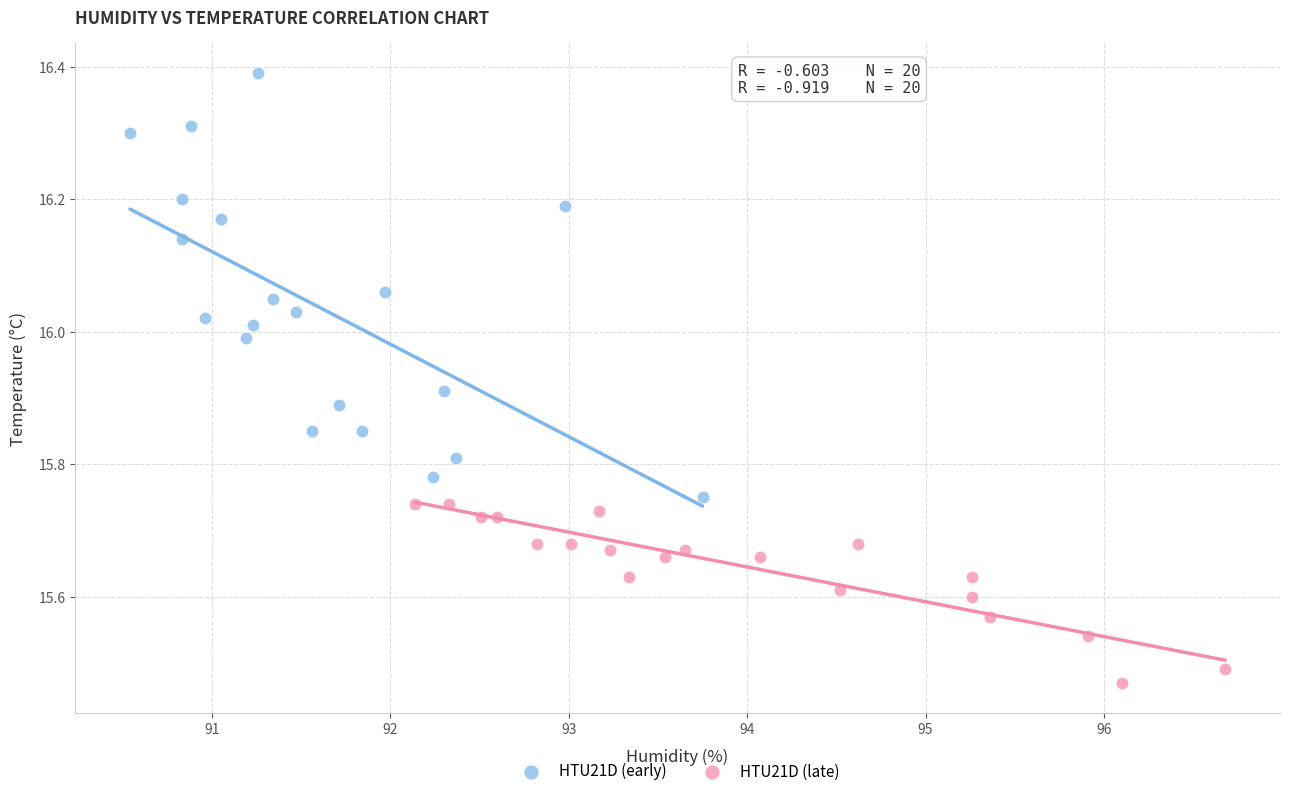

Which series has the widest spread of Y values?

HTU21D (early)